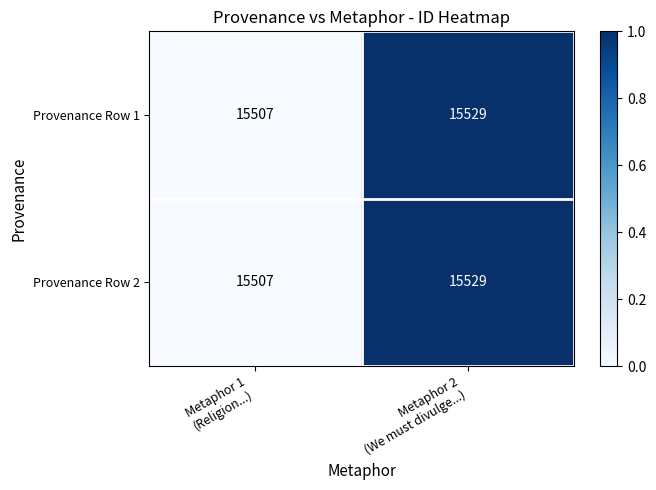

How many data points in Provenance Row 2 are less than 15529?

1